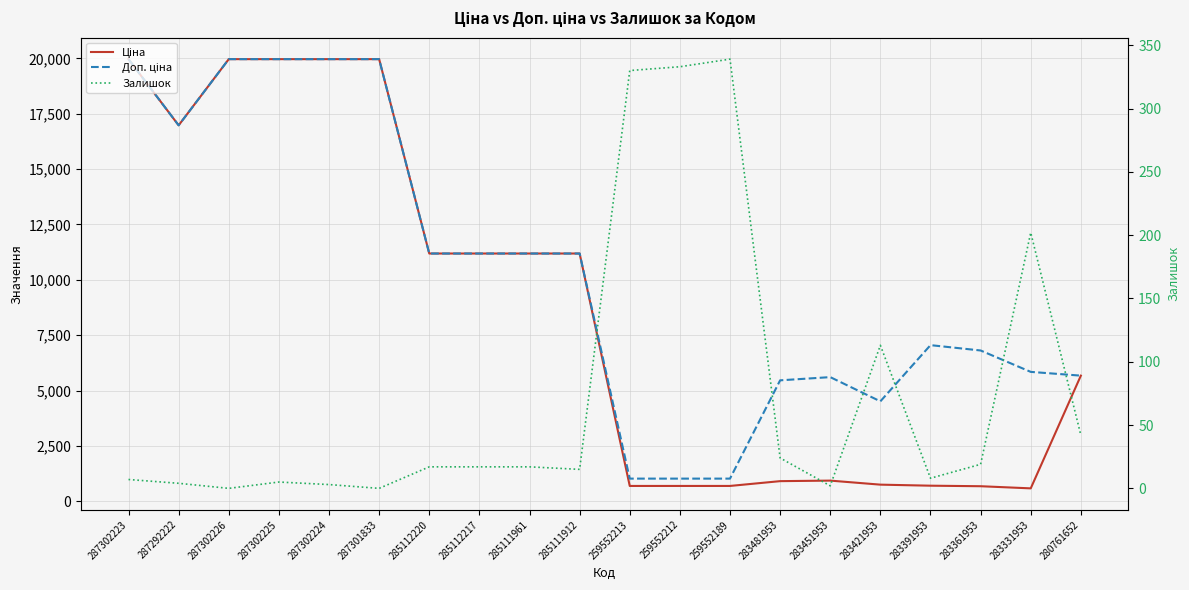

Rank the series at 287292222 from highest to lowest value.

Ціна, Доп. ціна, Залишок